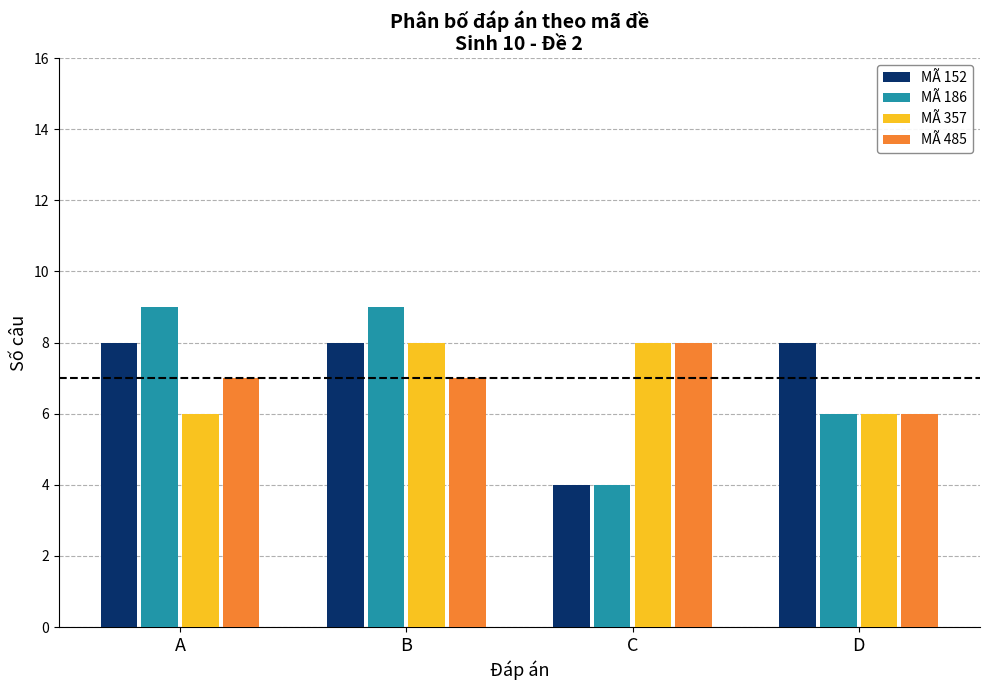

Is it true that MÃ 152 equals 8 at A?

True